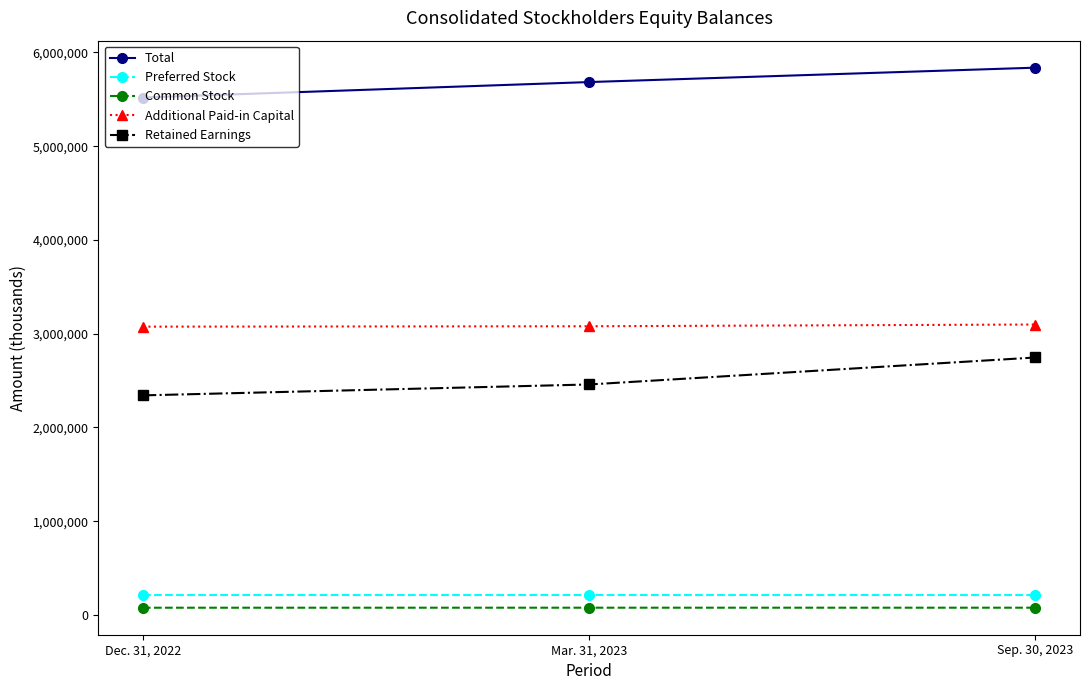

Where is Additional Paid-in Capital nearest to the value 3086284?

Mar. 31, 2023